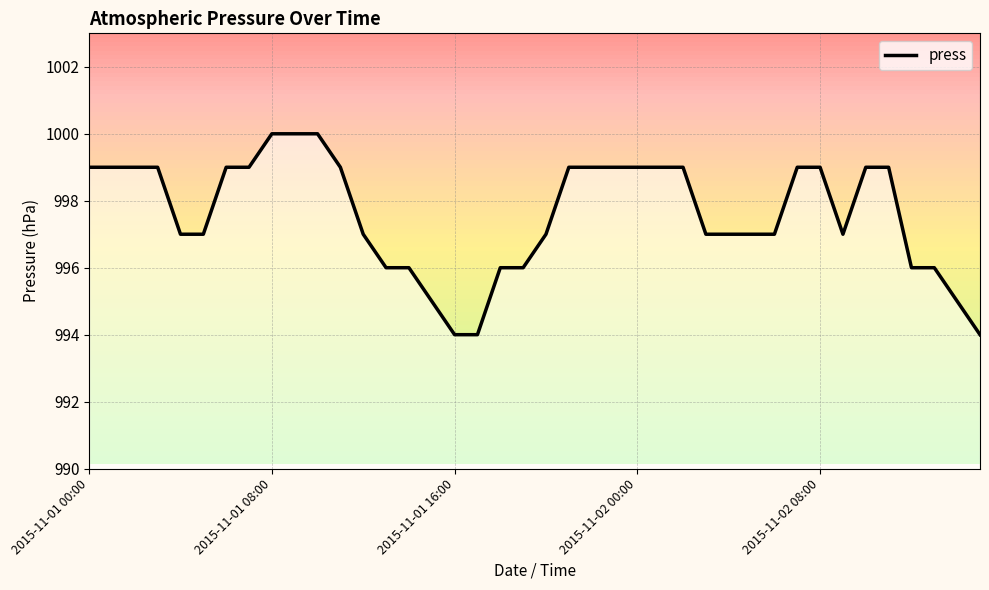

What is the greatest value displayed?

1000